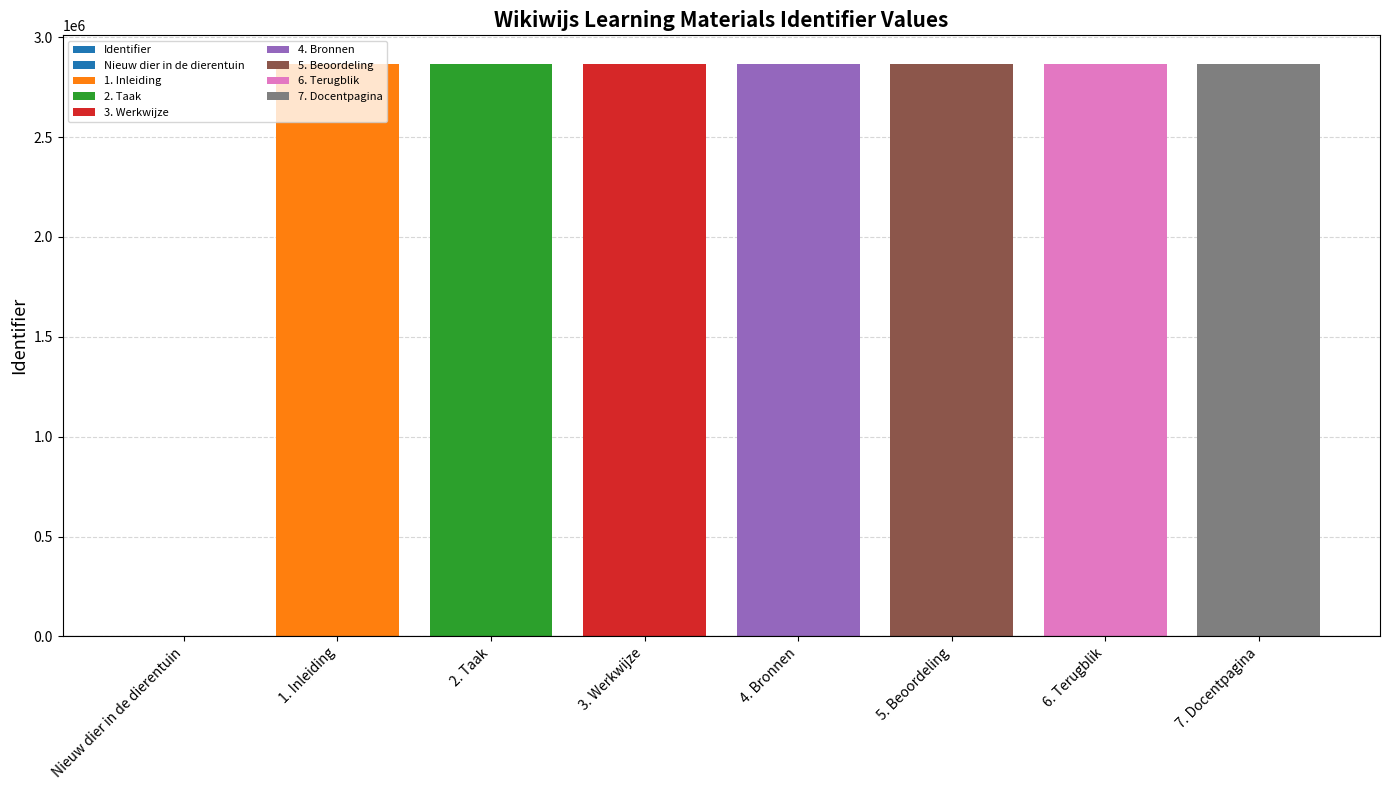

What is the difference between the values at 5. Beoordeling and 3. Werkwijze?

4